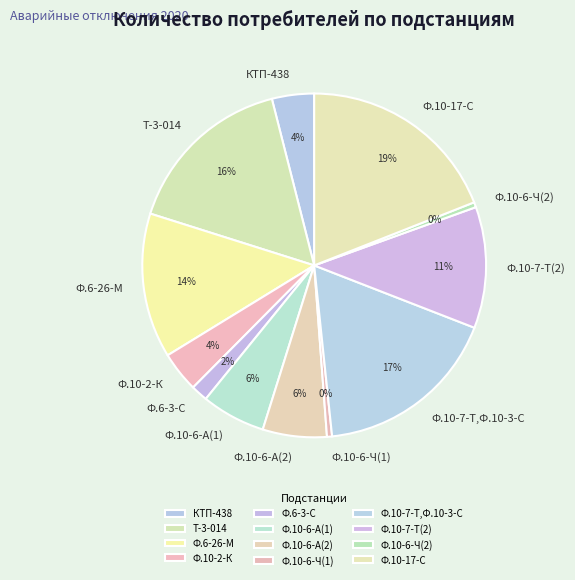

Combined, do Ф.10-6-А(2) and Ф.10-6-А(1) account for over 50%?

No